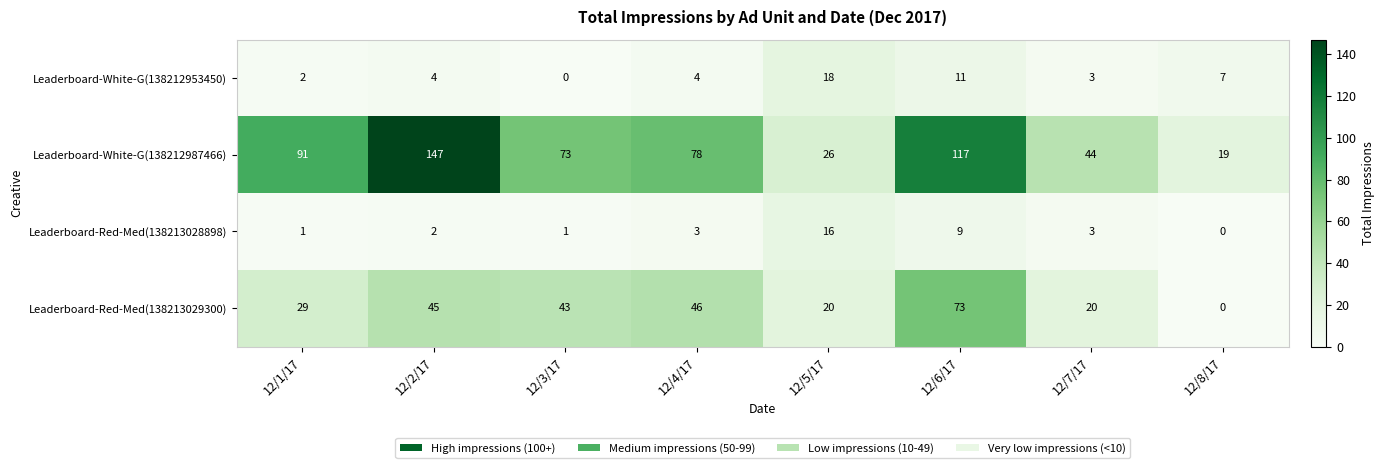

At which category is the sum across all series the highest?

12/6/17